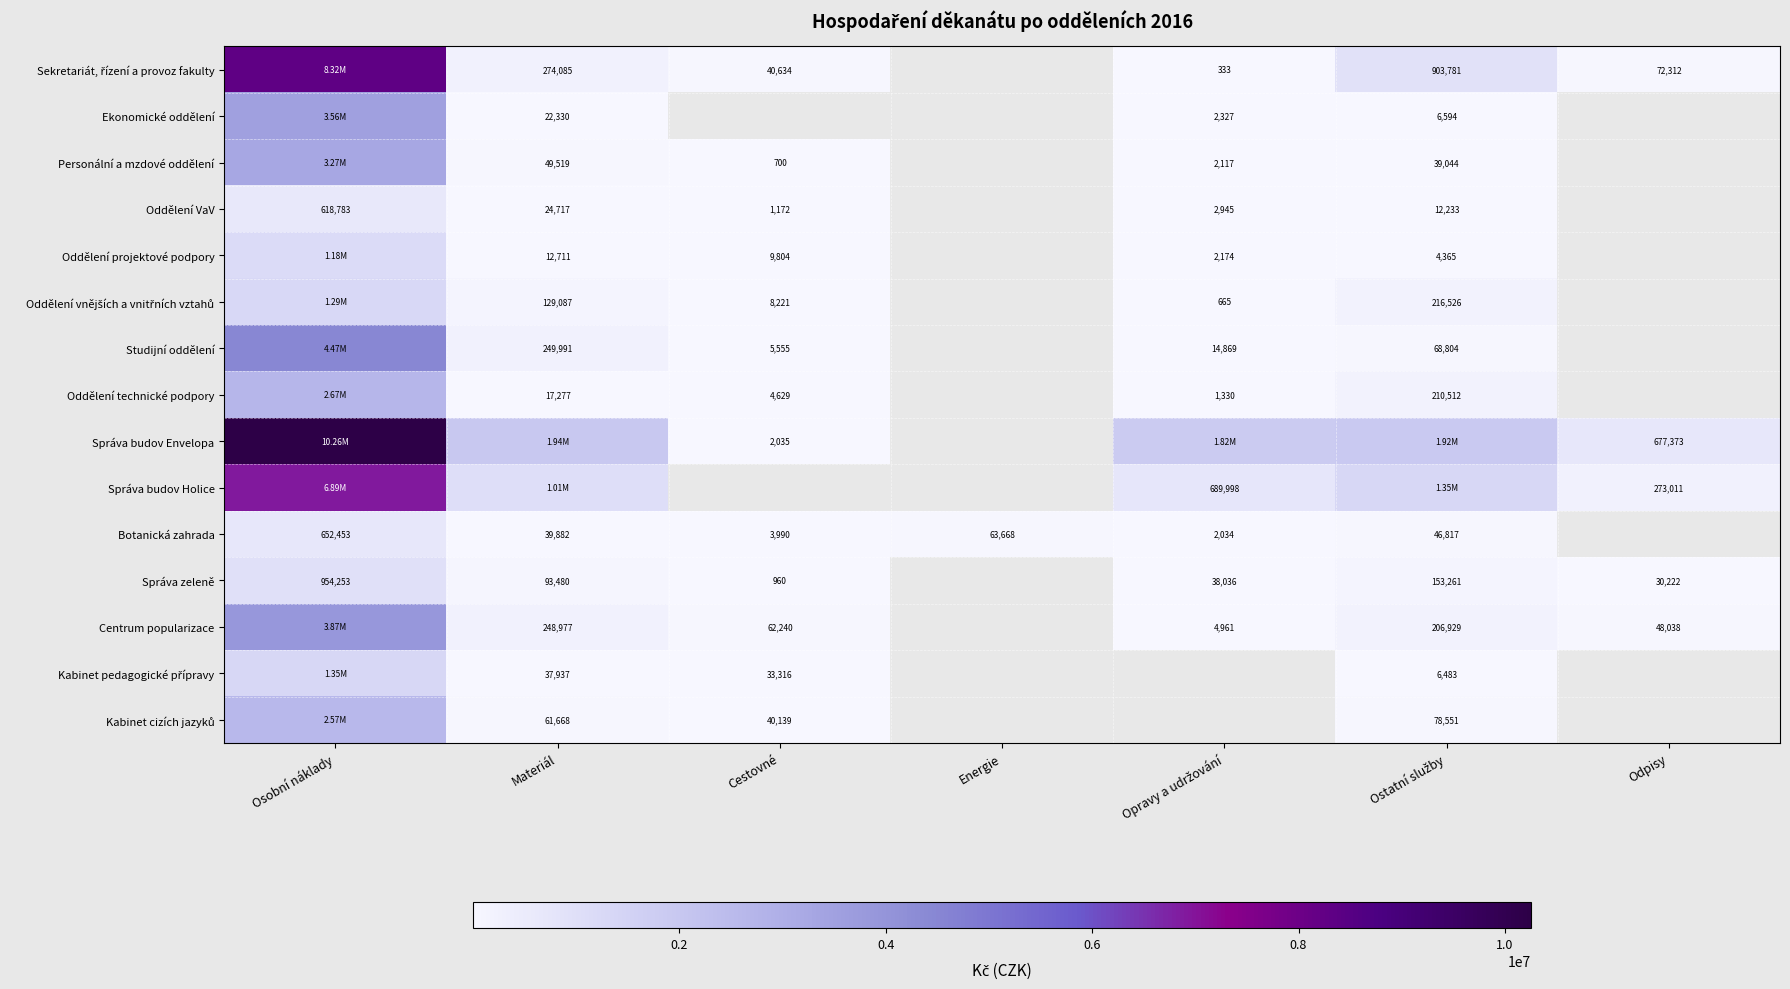

True or false: Sekretariát, řízení a provoz fakulty has a value of 274085.0 at Materiál.

True